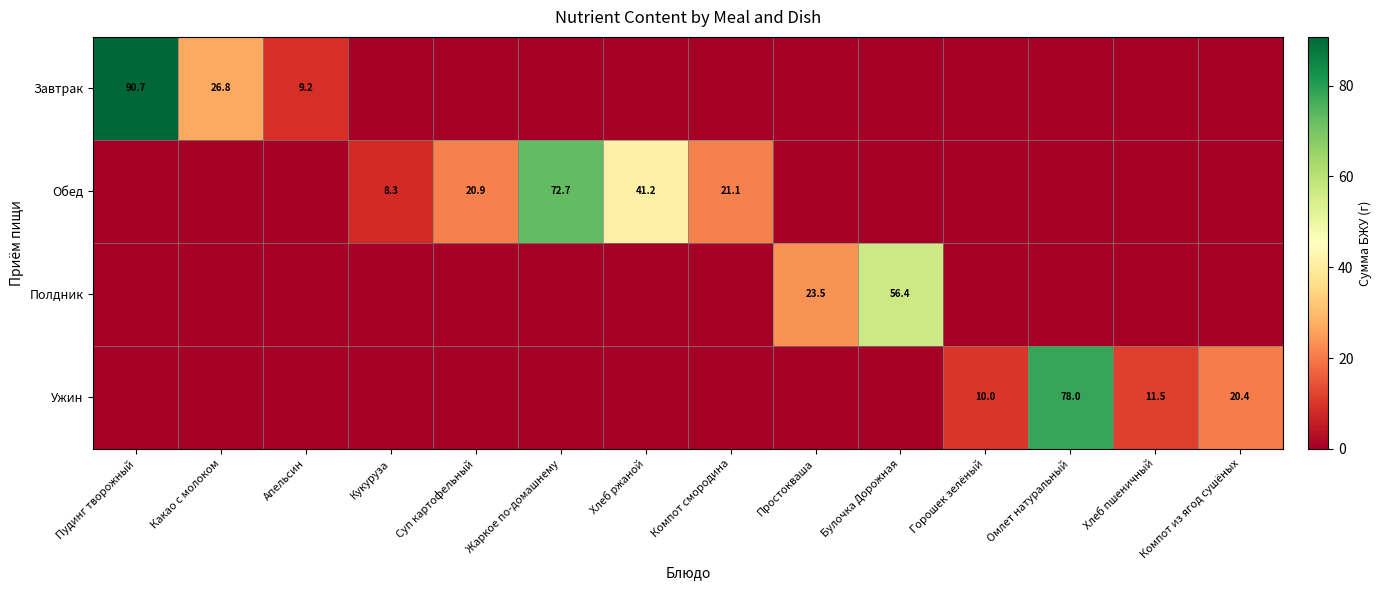

The Ужин series shows 109.1 at Омлет натуральный. True or false?

False